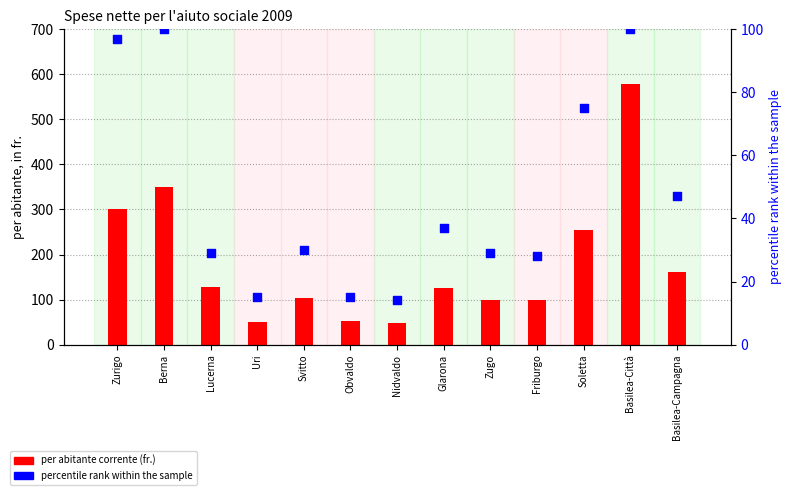

Which series has the largest total across all categories?

per abitante corrente (fr.)